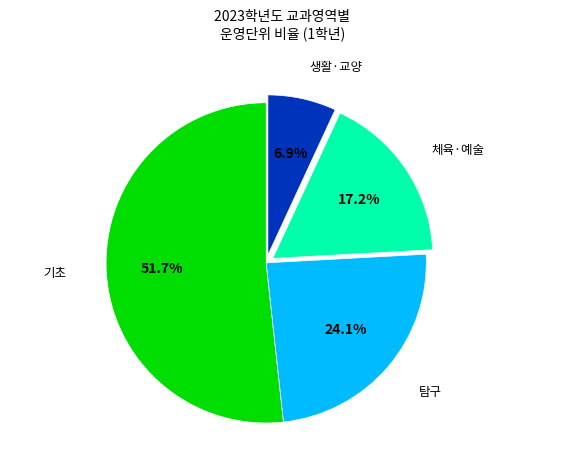

Is there a majority slice in this chart?

Yes